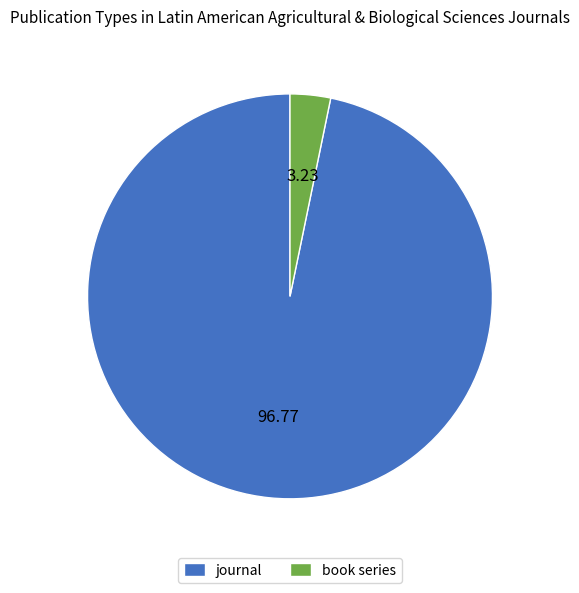

How many segments does this pie chart have?

2